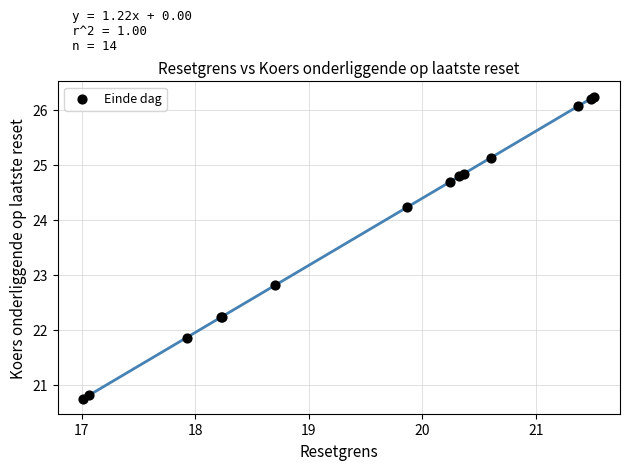

What Y value in the scatter plot is closest to 23?

22.8